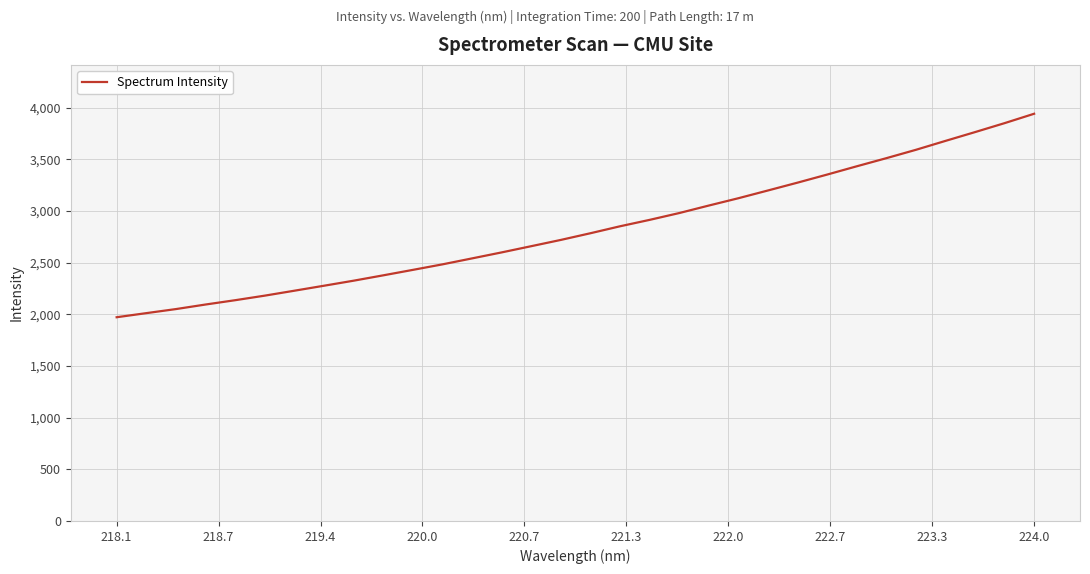

What is the difference between the maximum and minimum values?

1969.3